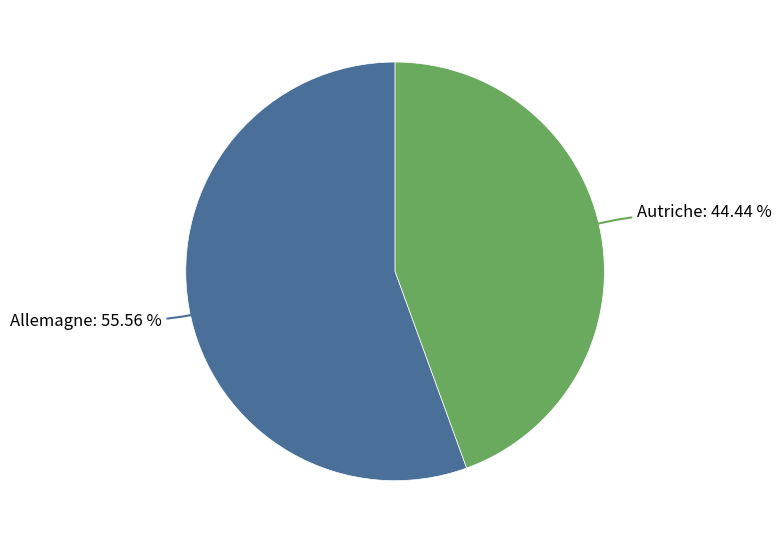

Rank the categories by value from lowest to highest.

Autriche, Allemagne